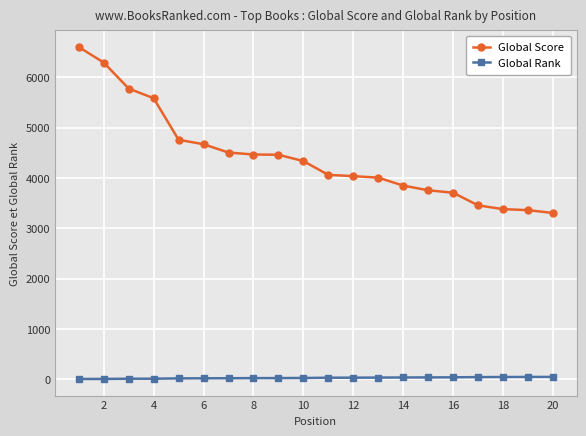

What is the lowest value of the Global Score series?

3305